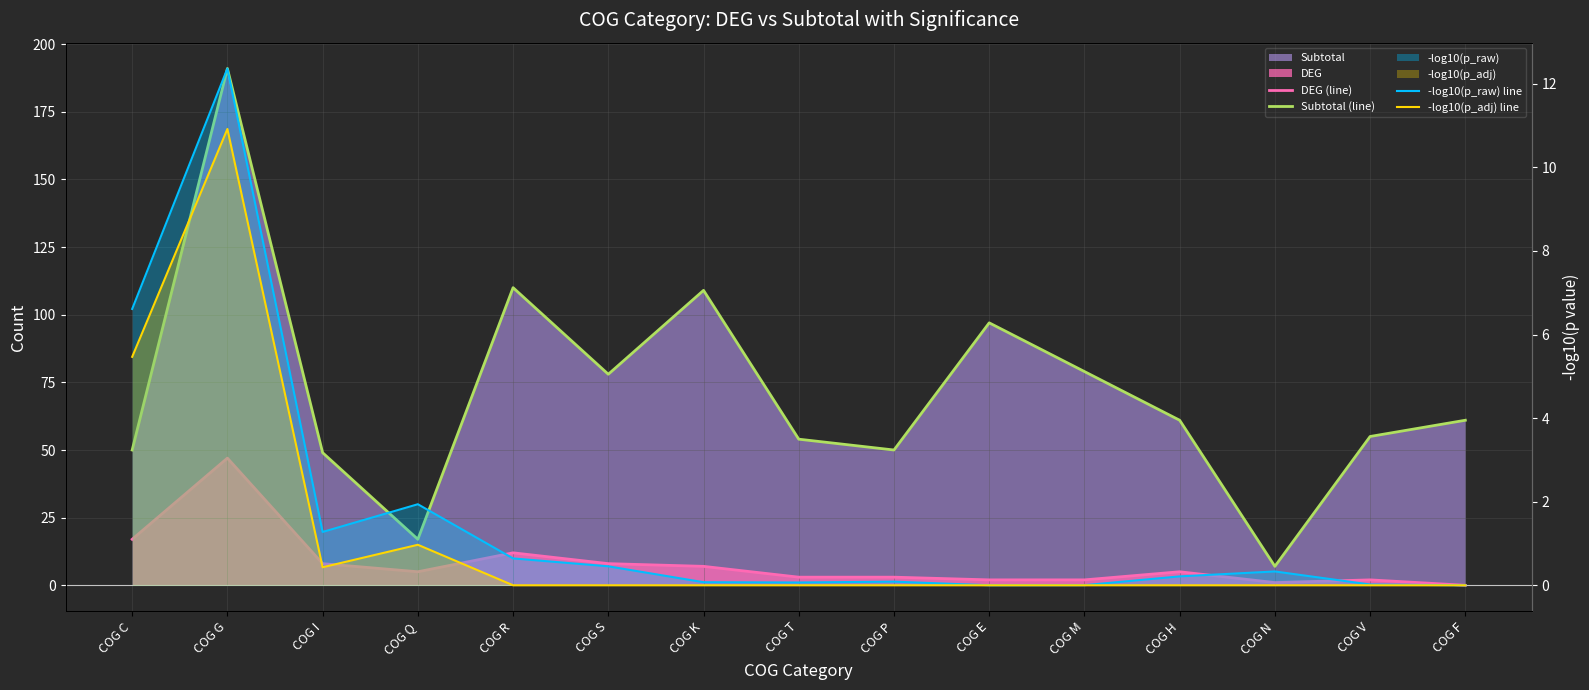

What is the total value across all series at COG Q?

24.9